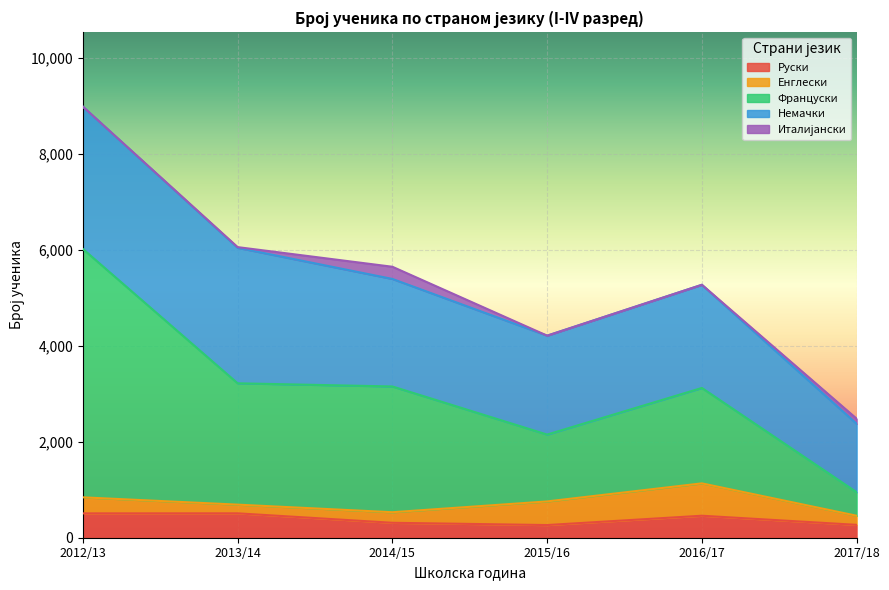

True or false: Енглески and Француски intersect in this chart.

False